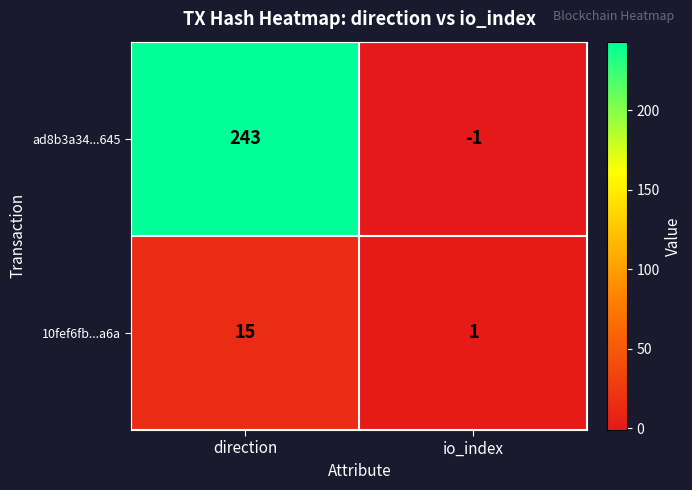

Rank the series by their maximum value, from highest to lowest.

ad8b3a34...645, 10fef6fb...a6a